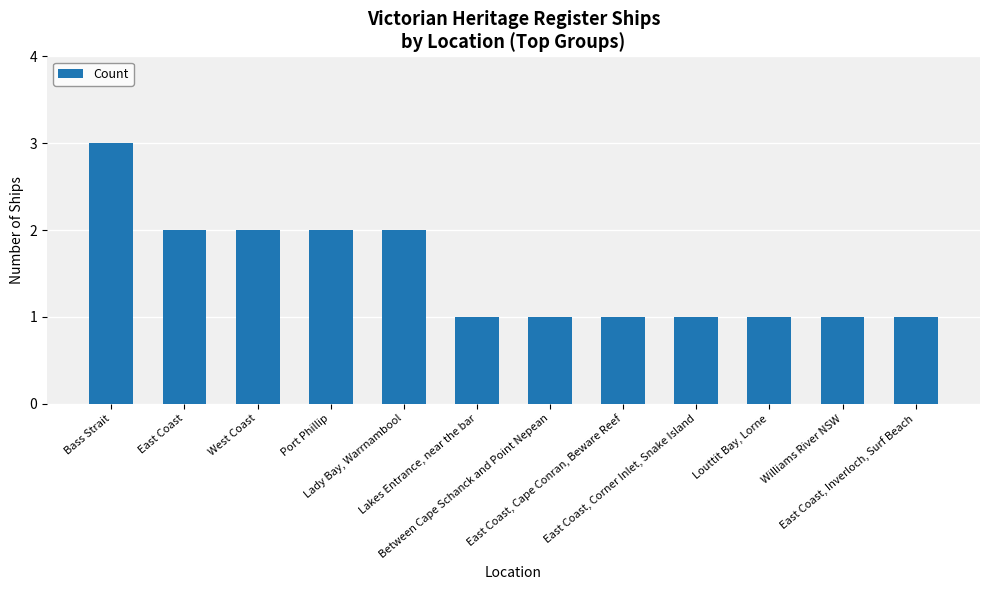

What is the value of the 9th bar from the left?

1